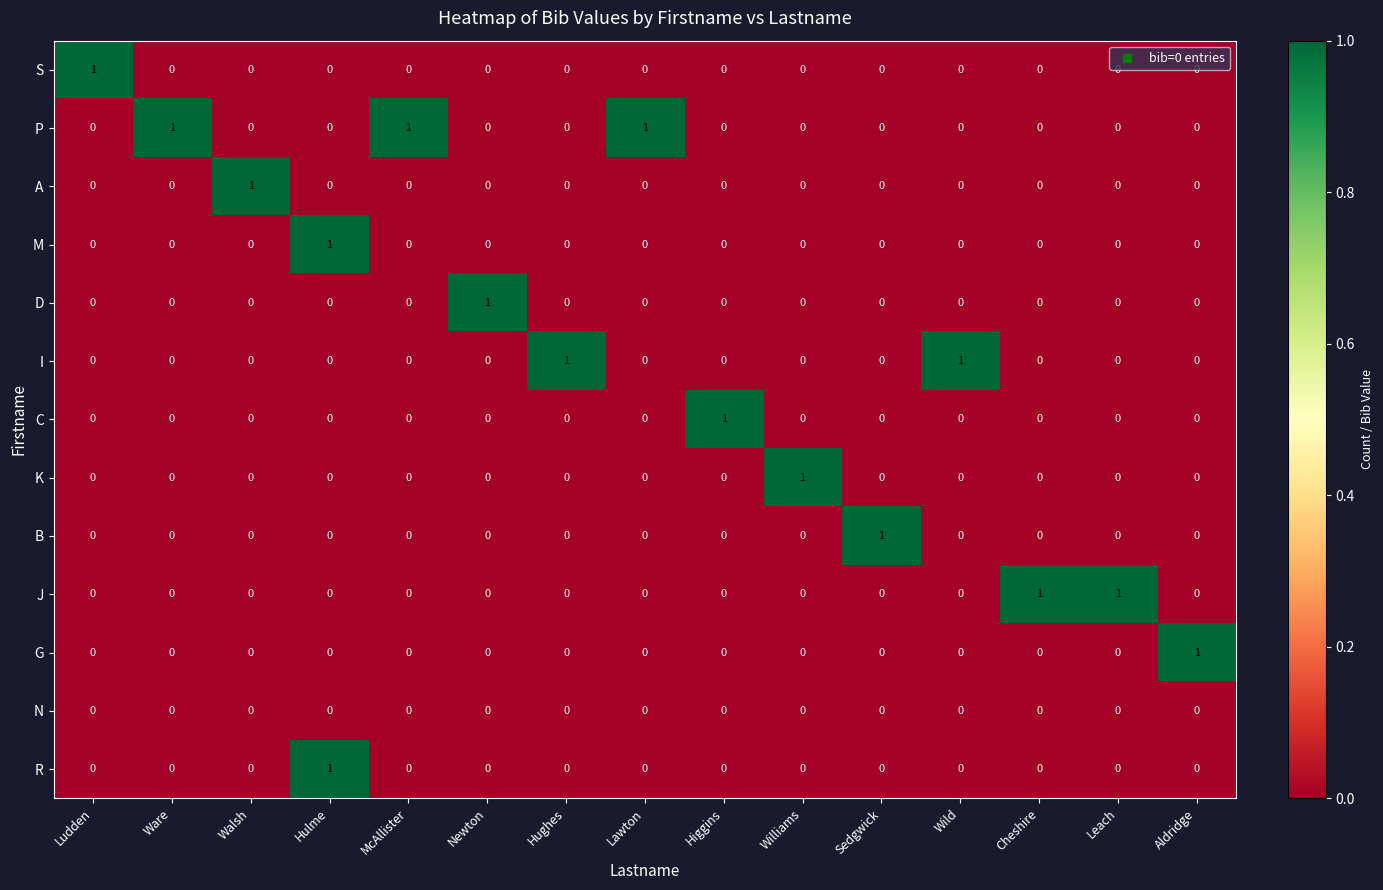

What is the total value across all series at McAllister?

1